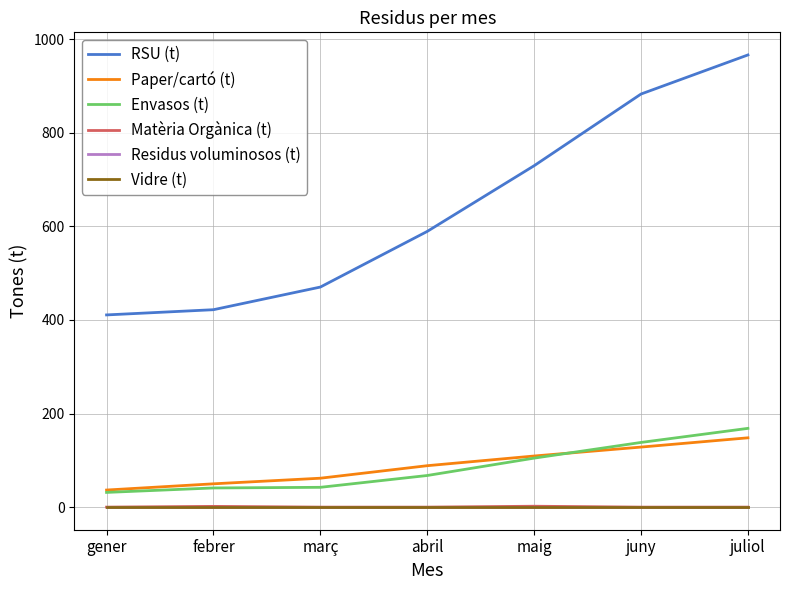

Reading left to right, list all the values displayed in this chart.

RSU (t): gener=410.7	febrer=421.8	març=470.2	abril=589.1	maig=729.5	juny=882.7	juliol=966.2
Paper/cartó (t): gener=36.5	febrer=49.8	març=61.8	abril=88.5	maig=109.2	juny=128.3	juliol=148.1
Envasos (t): gener=31.4	febrer=40.9	març=42.3	abril=67.6	maig=104.7	juny=138.2	juliol=168.3
Matèria Orgànica (t): gener=0.0	febrer=1.6	març=0.0	abril=0.0	maig=1.9	juny=0.0	juliol=0.0
Residus voluminosos (t): gener=0.0	febrer=0.0	març=0.0	abril=0.0	maig=0.0	juny=0.0	juliol=0.0
Vidre (t): gener=0.0	febrer=0.0	març=0.0	abril=0.0	maig=0.0	juny=0.0	juliol=0.0